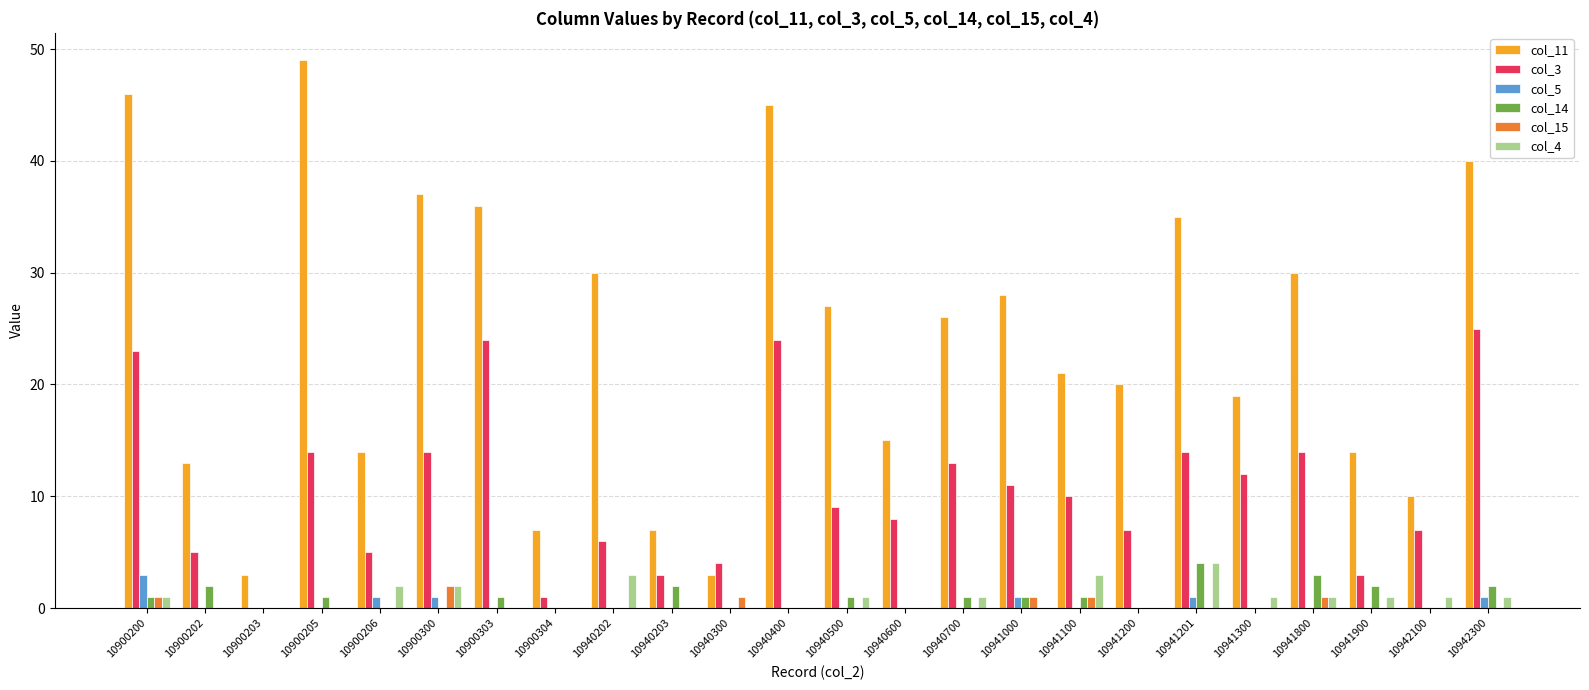

Reading right to left, what are all the values shown in this chart?

col_11: 10942300=40	10942100=10	10941900=14	10941800=30	10941300=19	10941201=35	10941200=20	10941100=21	10941000=28	10940700=26	10940600=15	10940500=27	10940400=45	10940300=3	10940203=7	10940202=30	10900304=7	10900303=36	10900300=37	10900206=14	10900205=49	10900203=3	10900202=13	10900200=46
col_3: 10942300=25	10942100=7	10941900=3	10941800=14	10941300=12	10941201=14	10941200=7	10941100=10	10941000=11	10940700=13	10940600=8	10940500=9	10940400=24	10940300=4	10940203=3	10940202=6	10900304=1	10900303=24	10900300=14	10900206=5	10900205=14	10900203=0	10900202=5	10900200=23
col_5: 10942300=1	10942100=0	10941900=0	10941800=0	10941300=0	10941201=1	10941200=0	10941100=0	10941000=1	10940700=0	10940600=0	10940500=0	10940400=0	10940300=0	10940203=0	10940202=0	10900304=0	10900303=0	10900300=1	10900206=1	10900205=0	10900203=0	10900202=0	10900200=3
col_14: 10942300=2	10942100=0	10941900=2	10941800=3	10941300=0	10941201=4	10941200=0	10941100=1	10941000=1	10940700=1	10940600=0	10940500=1	10940400=0	10940300=0	10940203=2	10940202=0	10900304=0	10900303=1	10900300=0	10900206=0	10900205=1	10900203=0	10900202=2	10900200=1
col_15: 10942300=0	10942100=0	10941900=0	10941800=1	10941300=0	10941201=0	10941200=0	10941100=1	10941000=1	10940700=0	10940600=0	10940500=0	10940400=0	10940300=1	10940203=0	10940202=0	10900304=0	10900303=0	10900300=2	10900206=0	10900205=0	10900203=0	10900202=0	10900200=1
col_4: 10942300=1	10942100=1	10941900=1	10941800=1	10941300=1	10941201=4	10941200=0	10941100=3	10941000=0	10940700=1	10940600=0	10940500=1	10940400=0	10940300=0	10940203=0	10940202=3	10900304=0	10900303=0	10900300=2	10900206=2	10900205=0	10900203=0	10900202=0	10900200=1